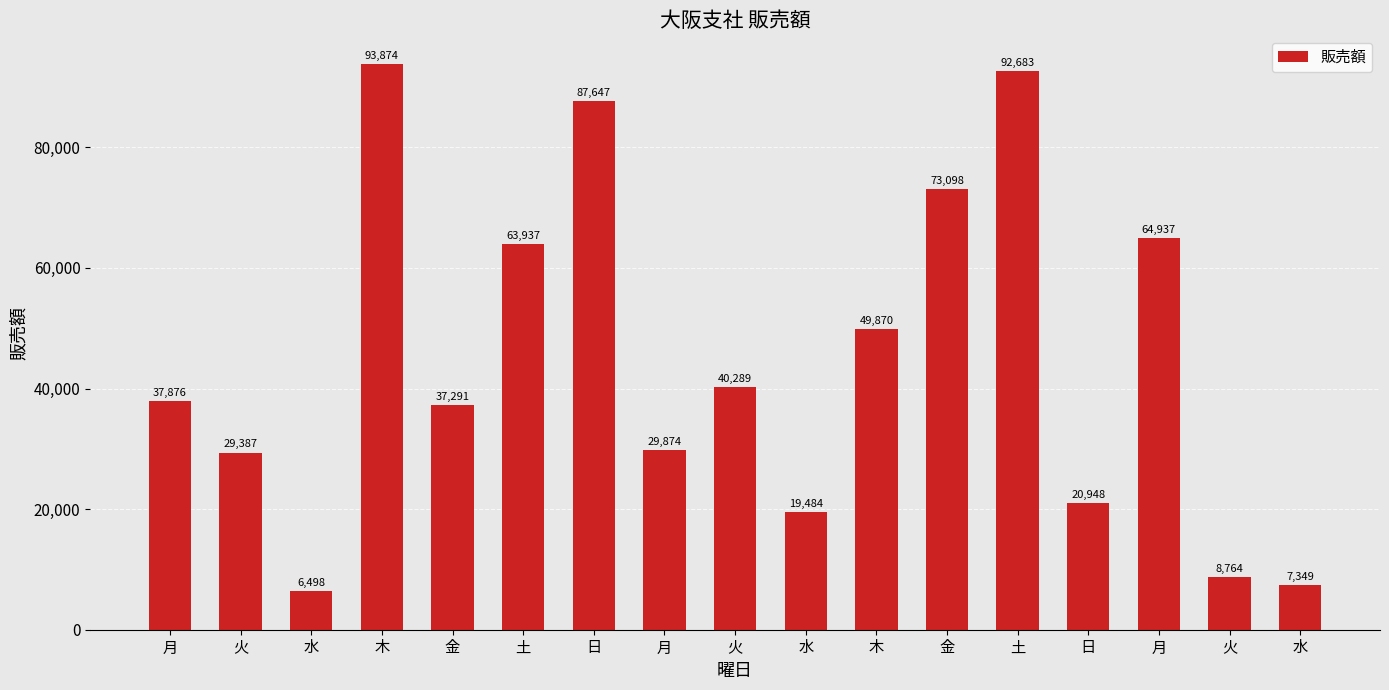

Does the chart contain any negative values?

No